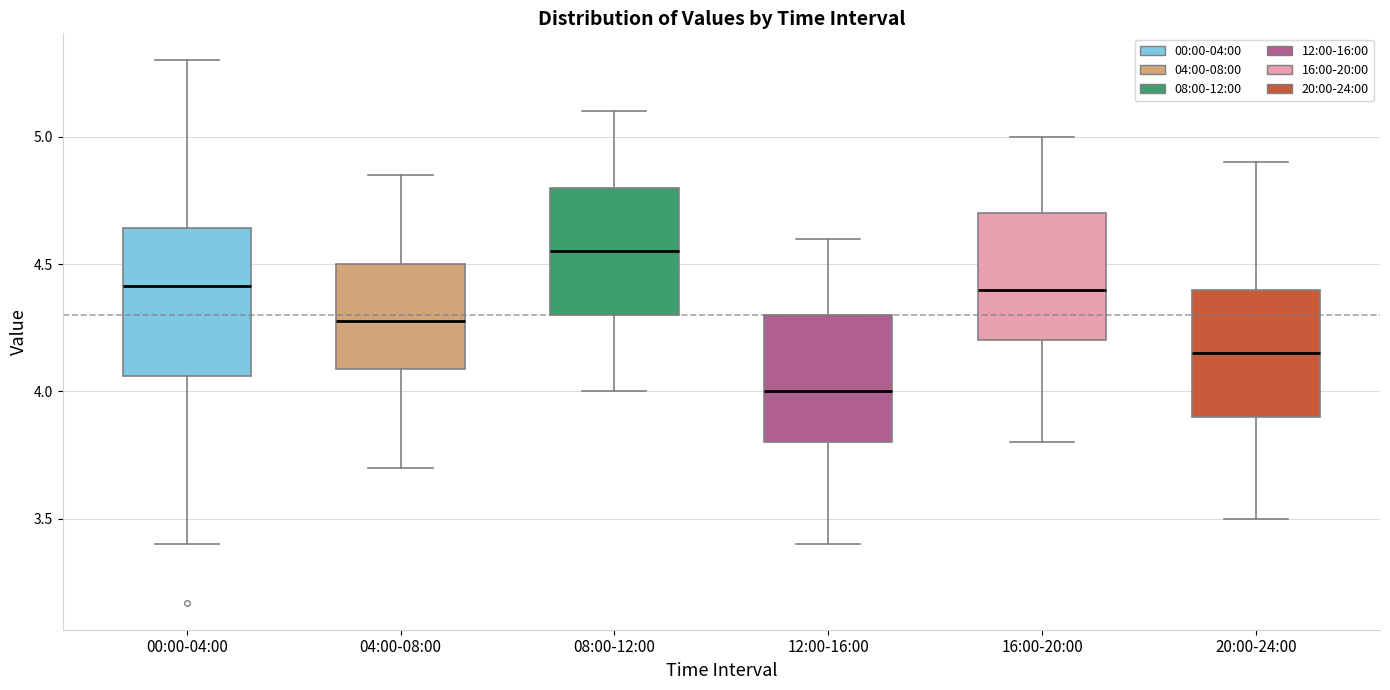

Reading left to right, read every box against the y-axis: the position of its median line, the range the box covers, and the ends of its whiskers. The values are not printed on the chart, so give them approximately, as read against the axis.

00:00-04:00: median 4.40, box 4.05 to 4.65, whiskers 3.40 to 5.30
04:00-08:00: median 4.30, box 4.10 to 4.50, whiskers 3.70 to 4.85
08:00-12:00: median 4.55, box 4.30 to 4.80, whiskers 4.00 to 5.10
12:00-16:00: median 4.00, box 3.80 to 4.30, whiskers 3.40 to 4.60
16:00-20:00: median 4.40, box 4.20 to 4.70, whiskers 3.80 to 5.00
20:00-24:00: median 4.15, box 3.90 to 4.40, whiskers 3.50 to 4.90